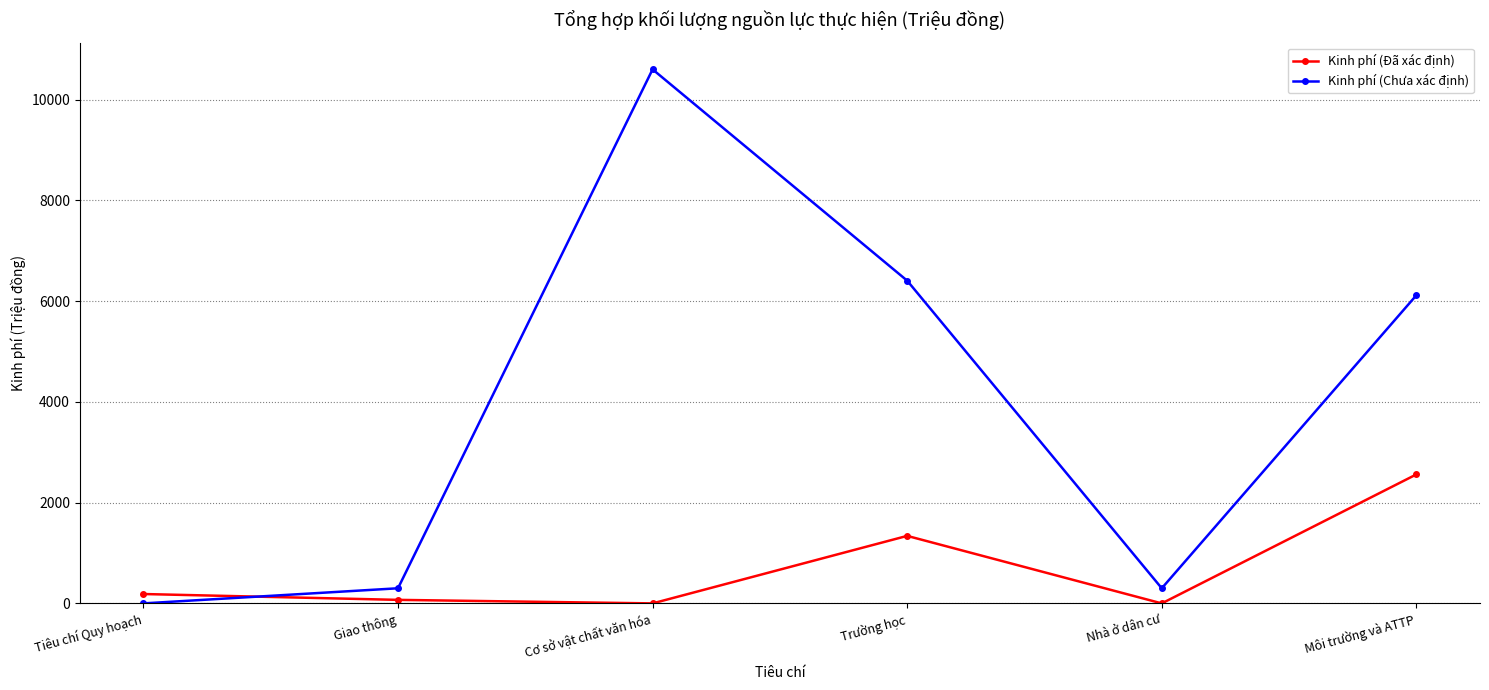

What is the sum of all Kinh phí (Chưa xác định) values?

23721.8